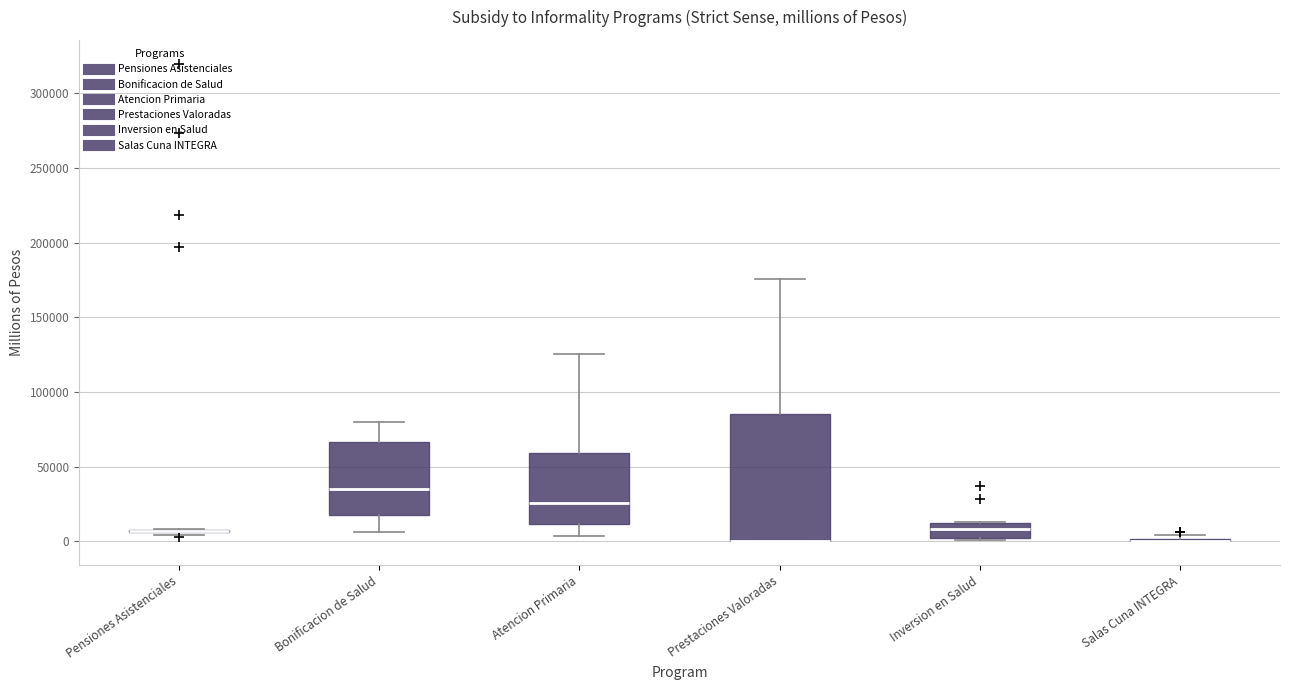

Where does the median line of the box for Atencion Primaria sit on the y-axis? The values are not printed on the chart, so give them approximately, as read against the axis.

25000